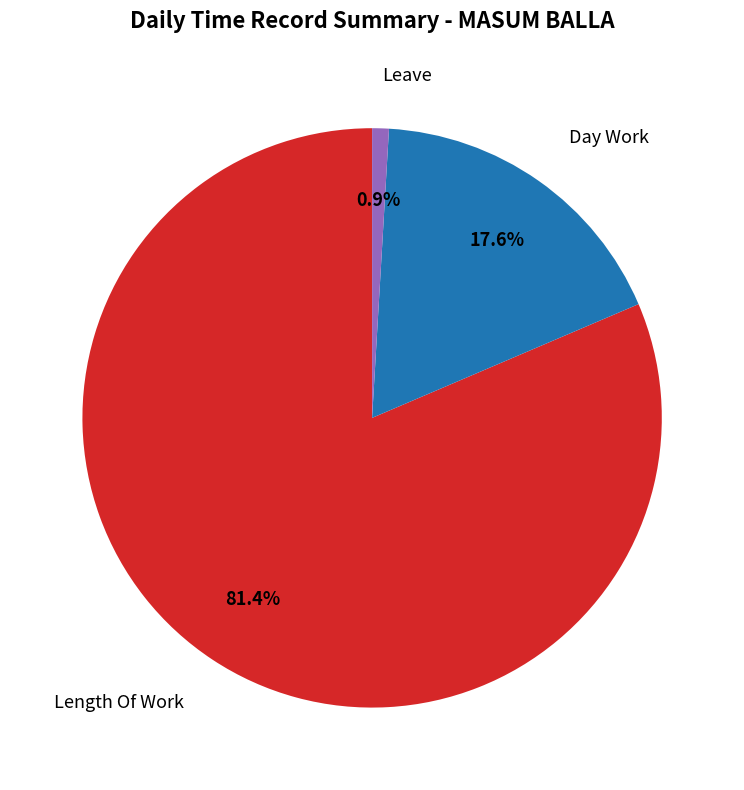

Is there a majority slice in this chart?

Yes